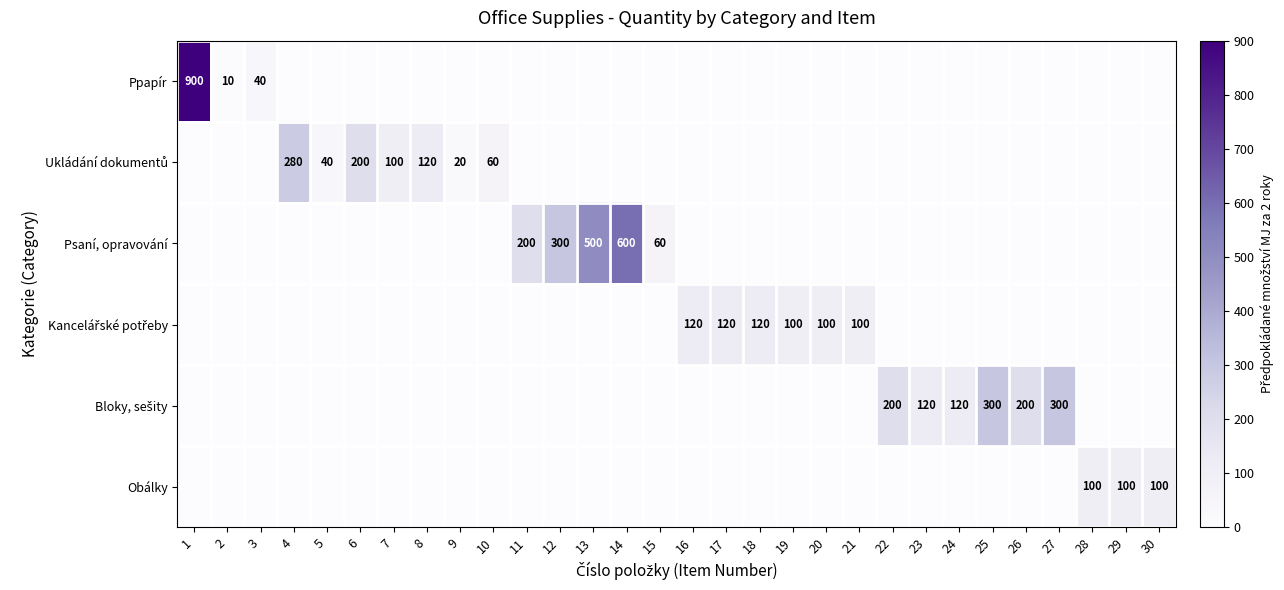

What is the total value across all series at 24?

120